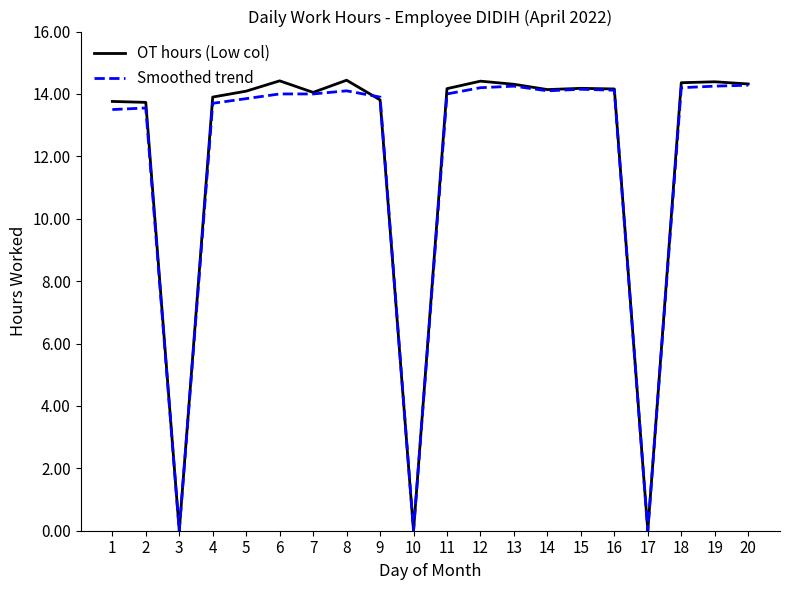

Is the value of Smoothed trend at 19 greater than the value of OT hours (Low col) at 4?

Yes